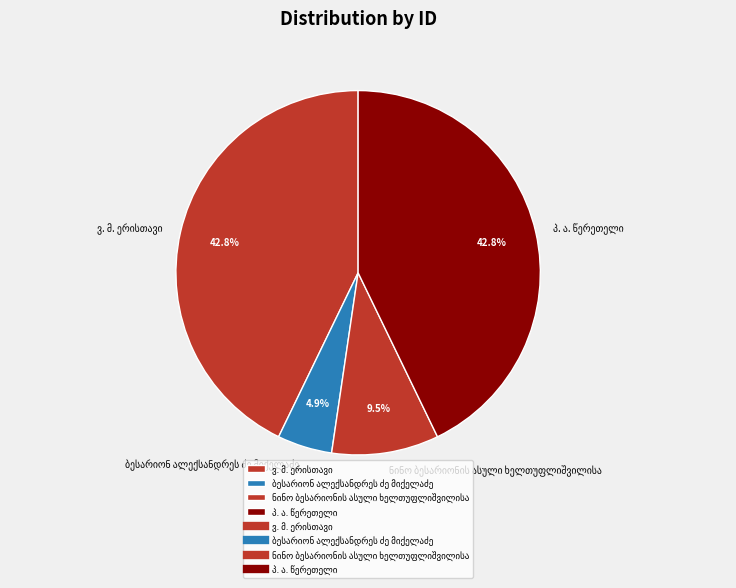

Is there a majority slice in this chart?

No